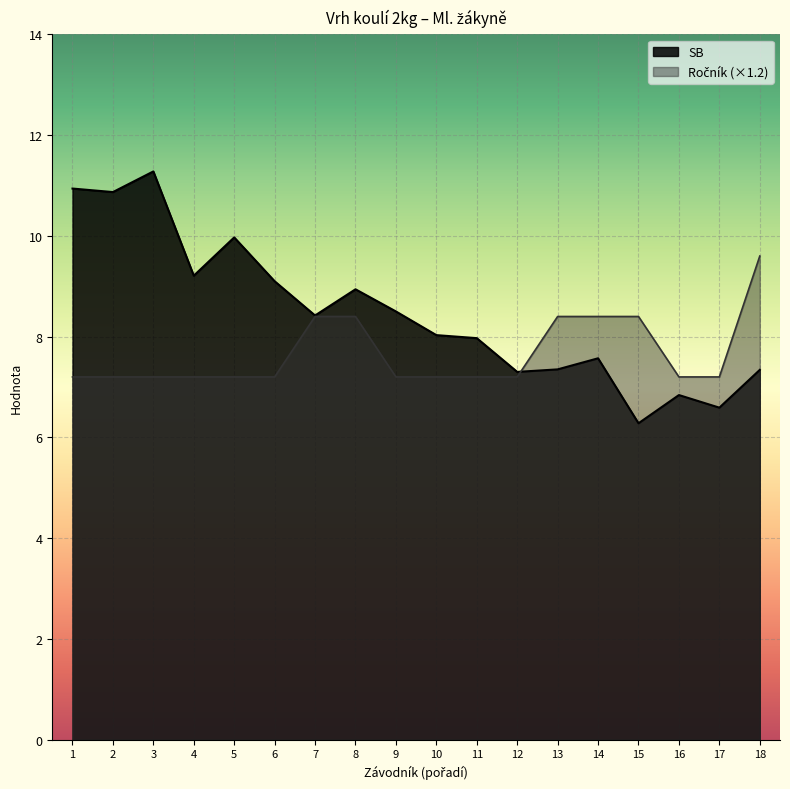

What is the sum of all SB values?

152.5